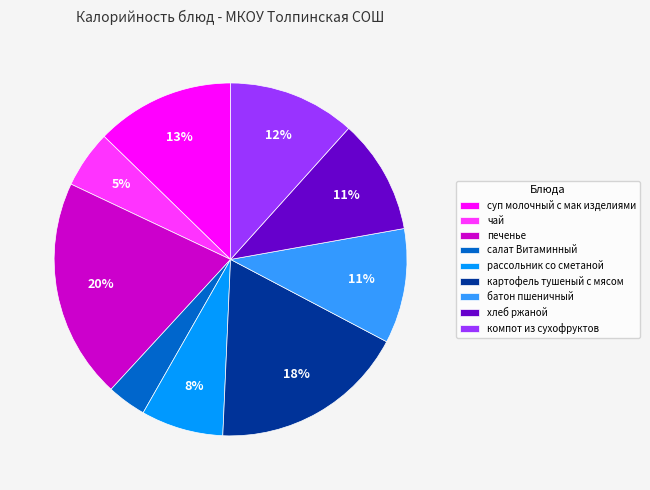

Do рассольник со сметаной and чай together represent more than half of the pie?

No